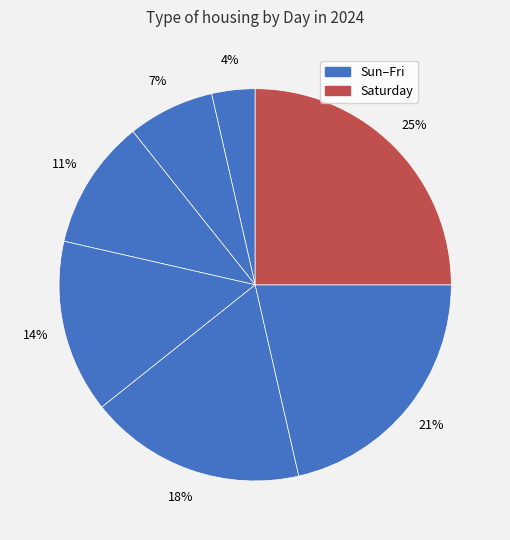

How many segments does this pie chart have?

7